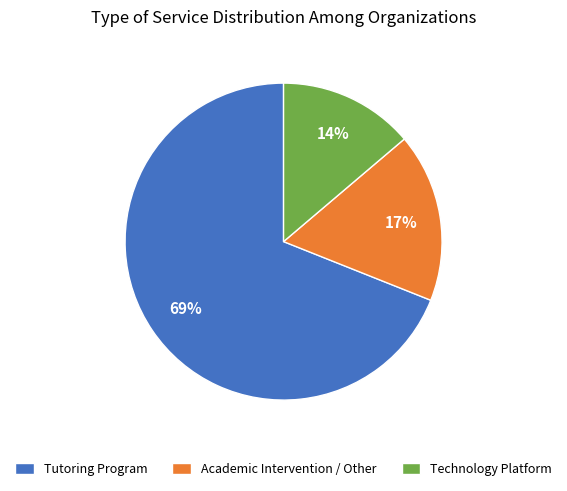

To the nearest percent, what percentage of the pie is Academic Intervention / Other?

17%